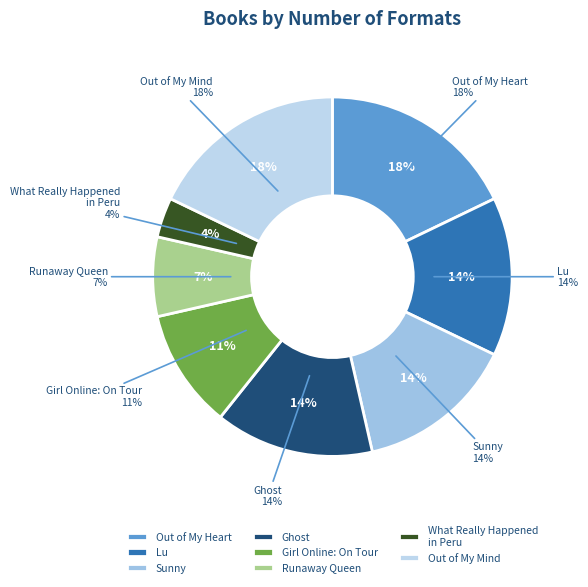

Which slice is the largest?

Out of My Heart